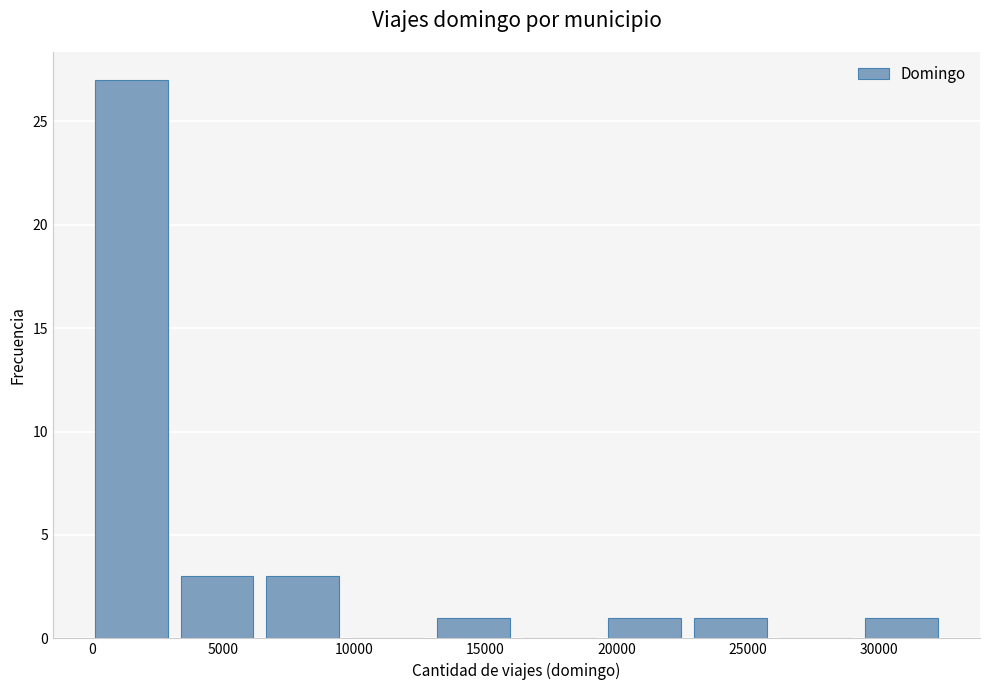

How tall is the bar that spans 6500 to 10000 on the x-axis? Neither the bar edges nor the heights are printed on the chart, so give them approximately, as read against the axes.

3